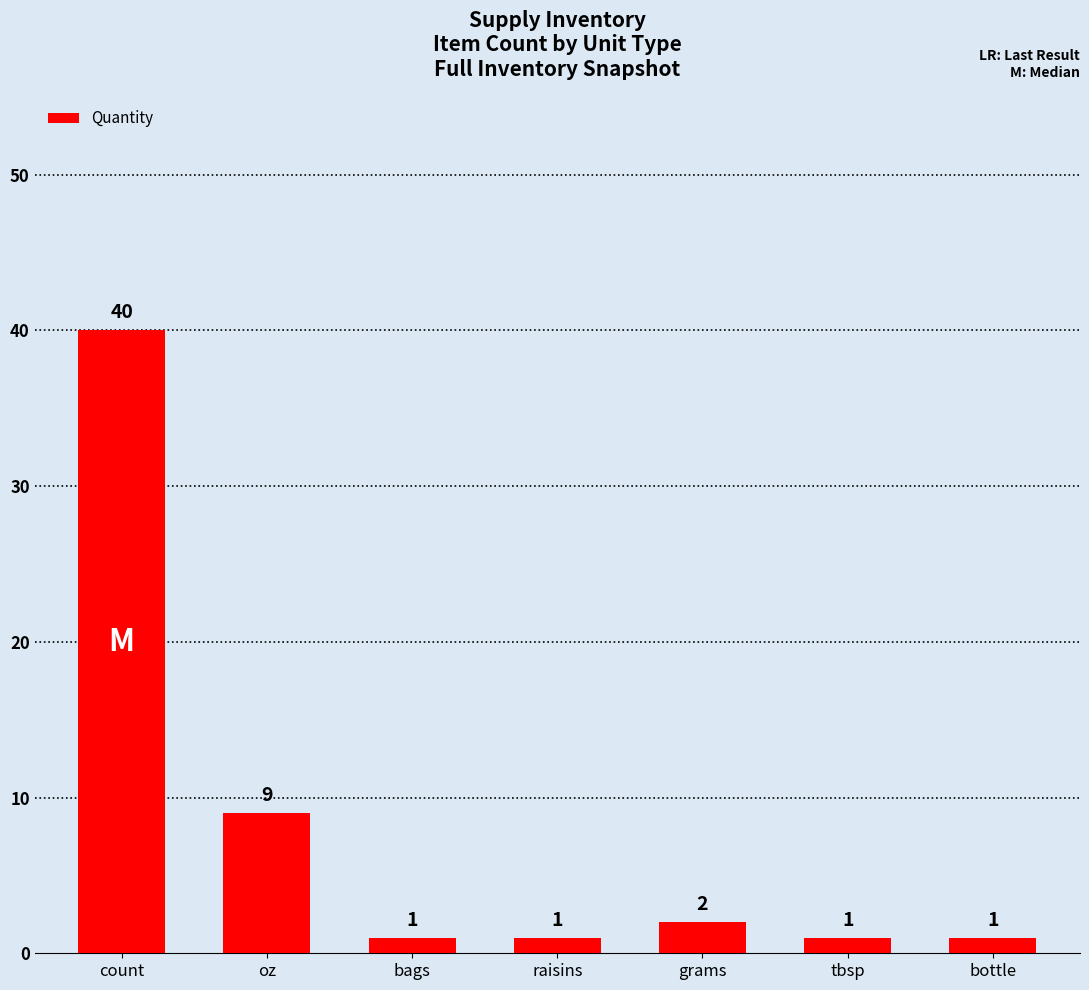

Which category has the highest value across all series?

count